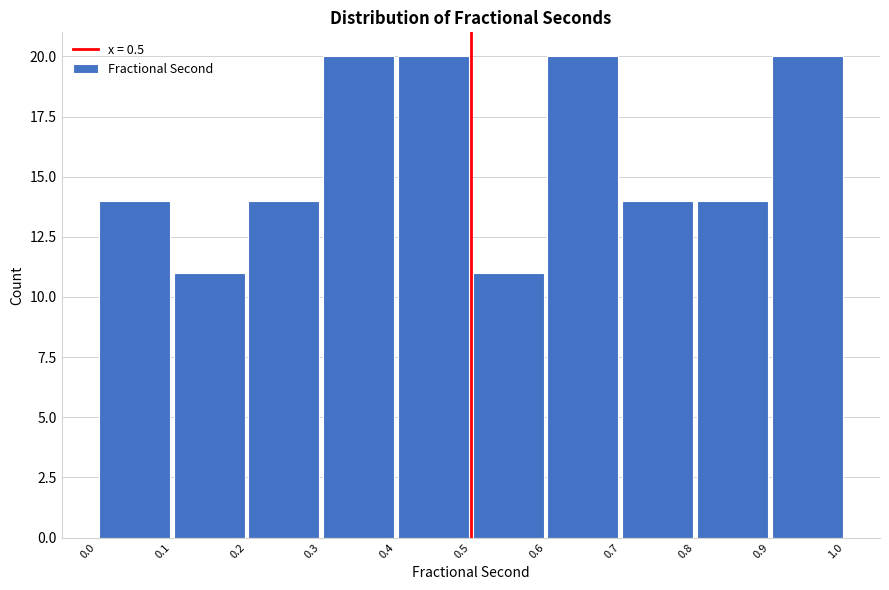

Reading left to right, transcribe this chart: for each bar, give the range it covers on the x-axis and its height. The values are not printed on the chart, so give them approximately, as read against the axis.

0.0 to 0.1: 14
0.1 to 0.2: 11
0.2 to 0.3: 14
0.3 to 0.4: 20
0.4 to 0.5: 20
0.5 to 0.6: 11
0.6 to 0.7: 20
0.7 to 0.8: 14
0.8 to 0.9: 14
0.9 to 1.0: 20